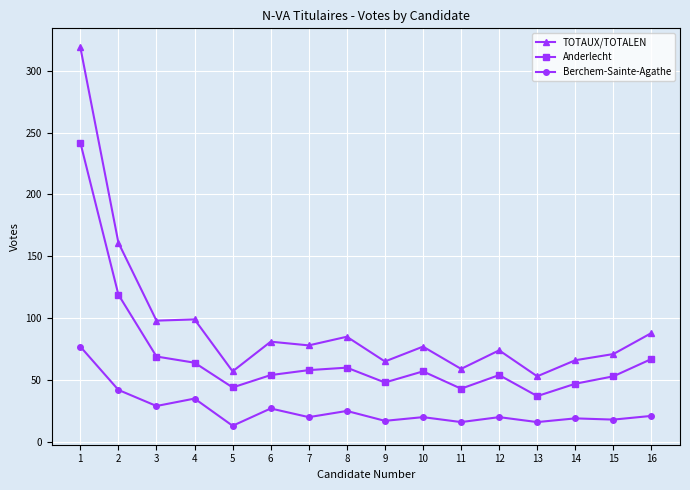

What is the difference between the highest and lowest values at 5?

44